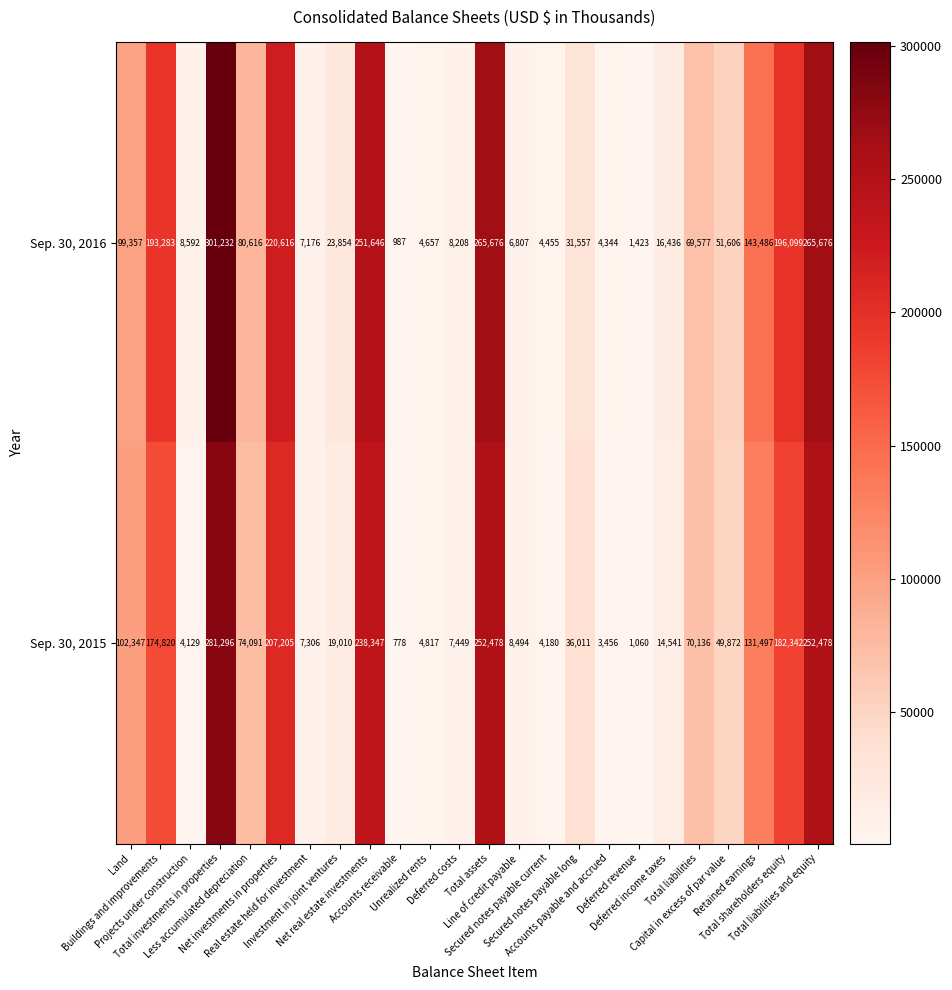

Which series has the largest total across all categories?

Sep. 30, 2016